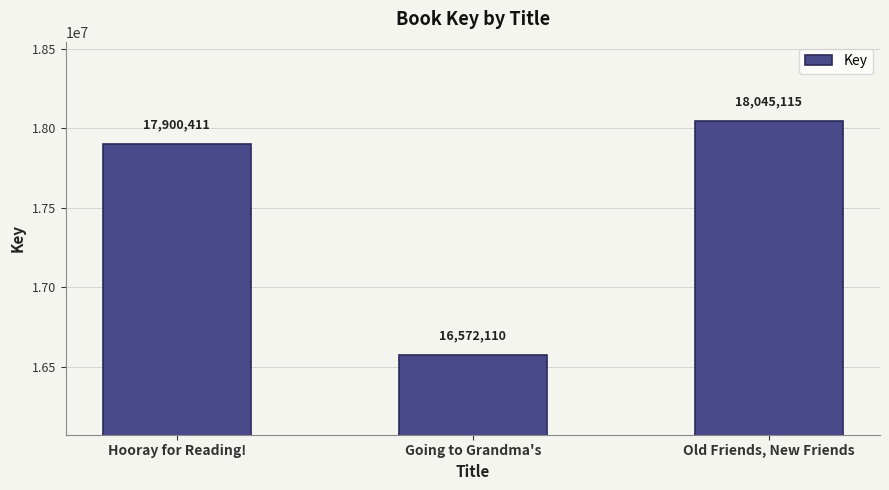

The chart shows a value of 3847702 at Going to Grandma's. True or false?

False